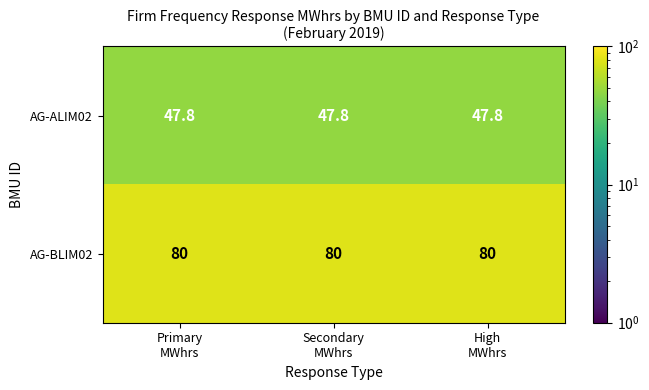

What is the maximum value shown in the chart?

80.0